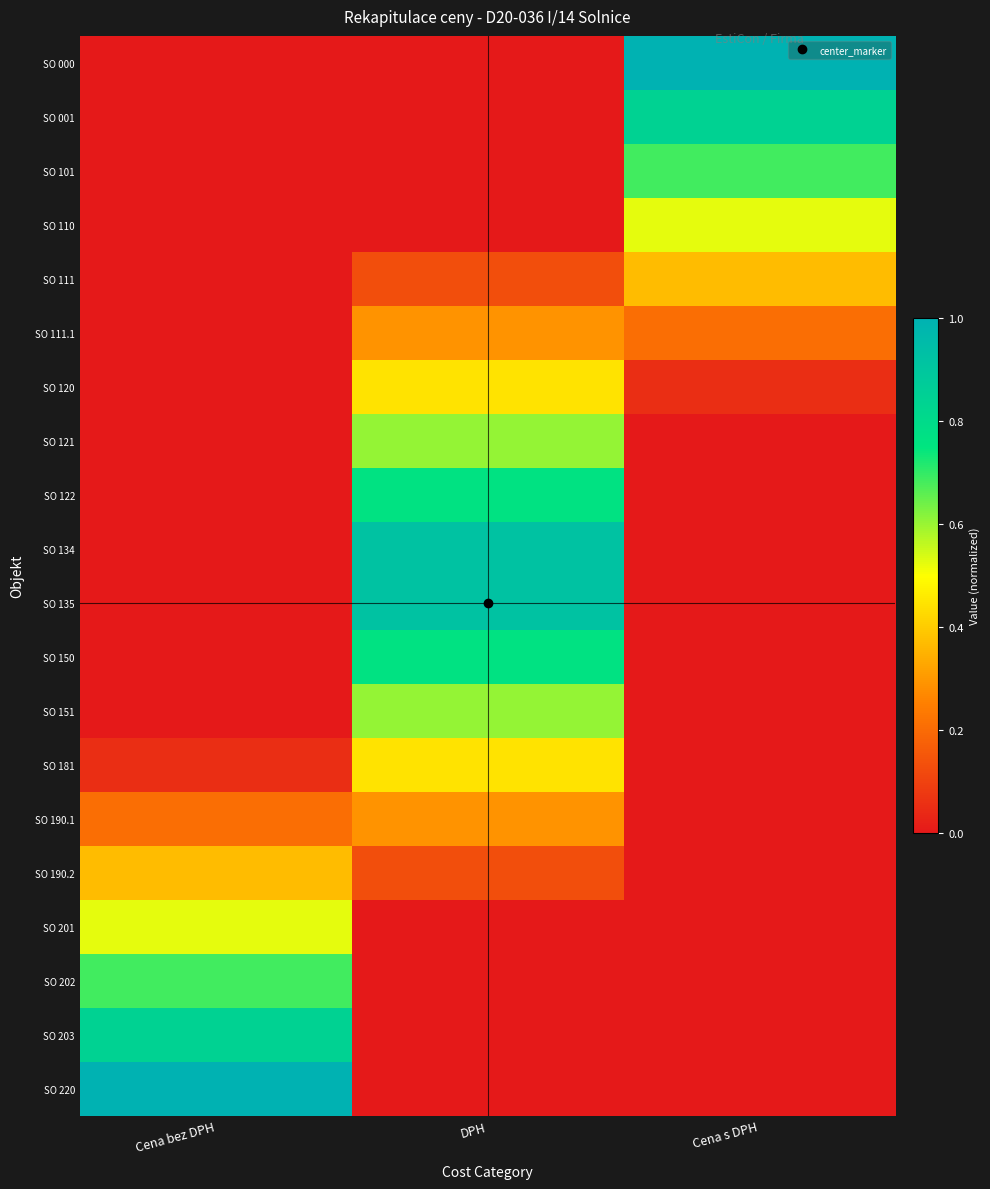

Which label corresponds to the largest value in the chart?

Cena s DPH